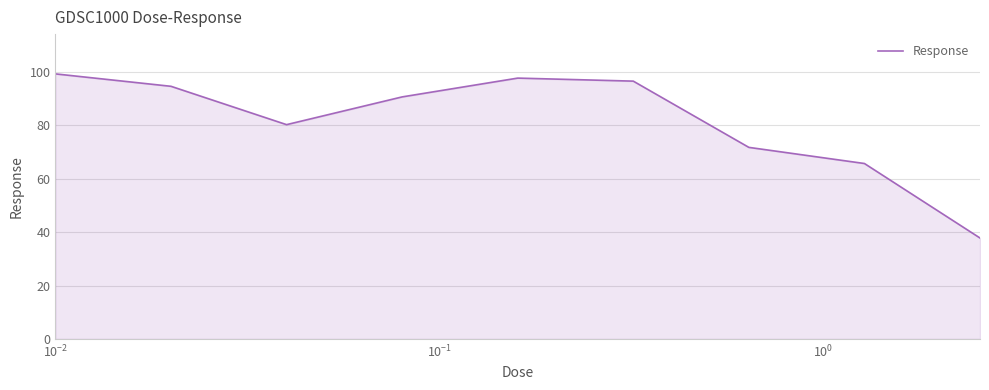

What is the difference between the maximum and minimum values?

61.4